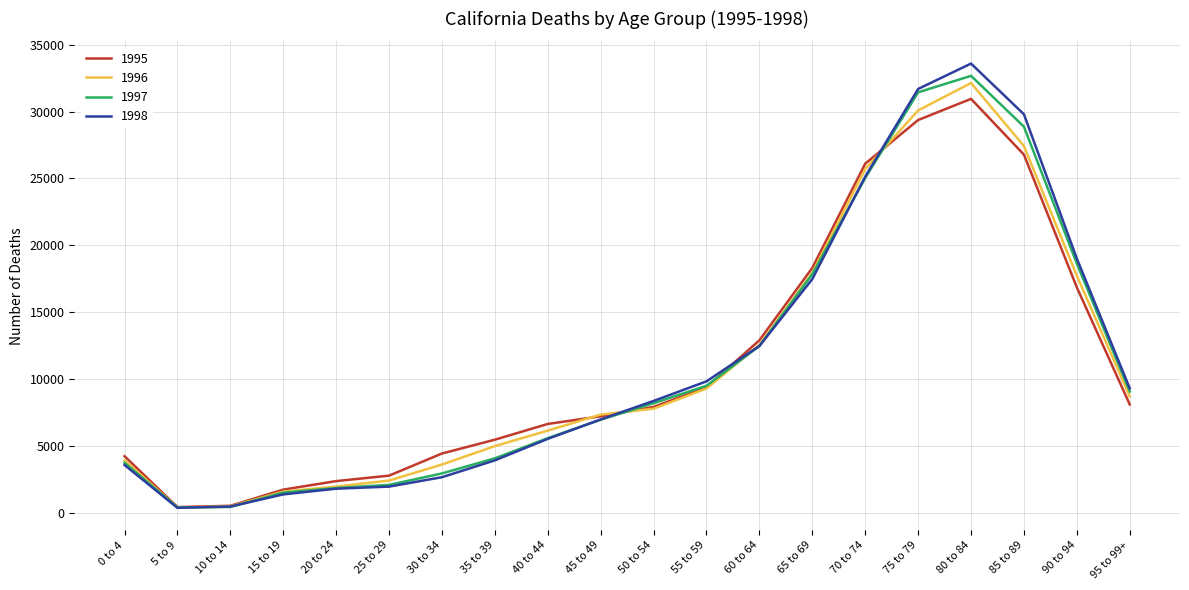

Which series has the largest range (max minus min)?

1998